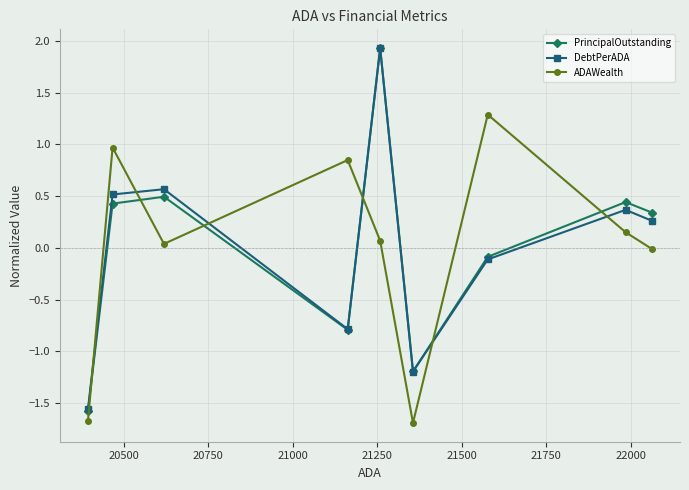

Which series has the widest spread of values?

PrincipalOutstanding